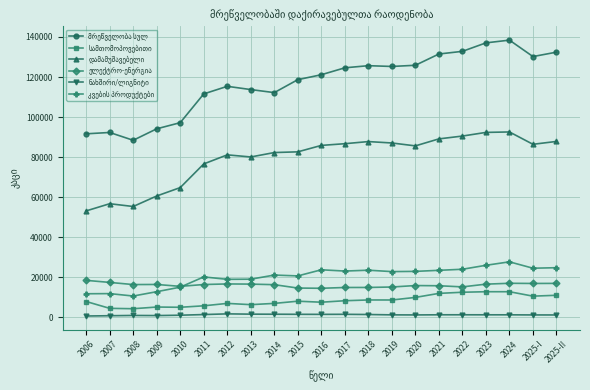

What is the label of the 21st point from the left?

2025-II